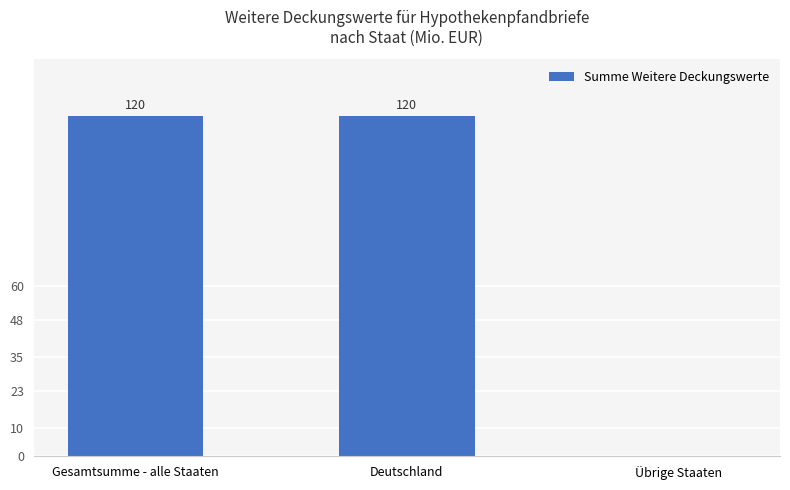

What is the greatest value displayed?

120